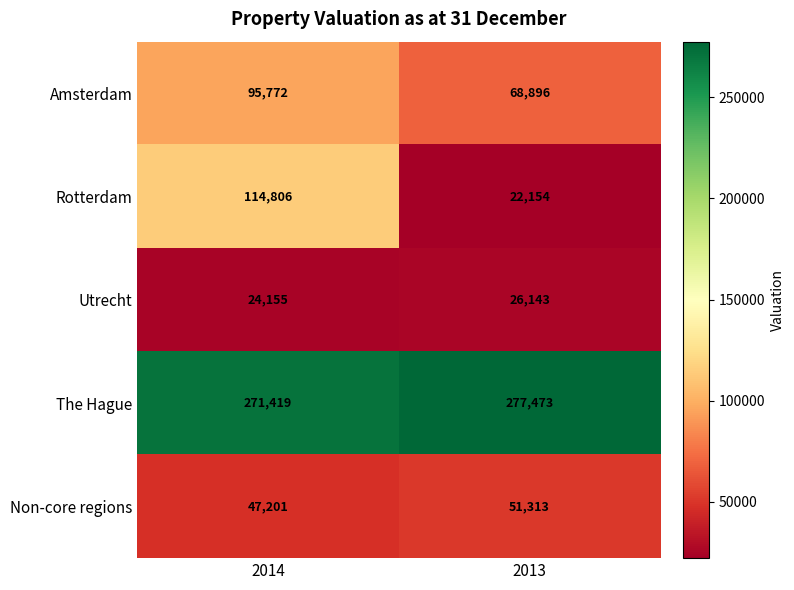

What is the sum of the Amsterdam values at 2014 and 2013?

164668